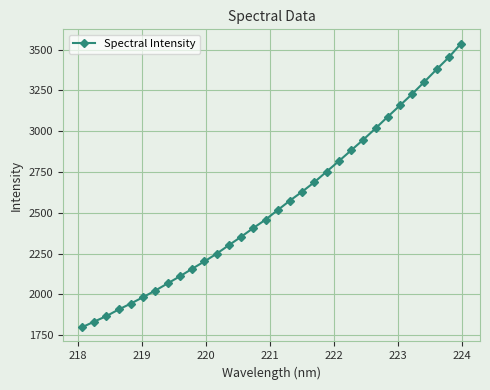

True or false: the data has more than 2 interior local peaks.

False